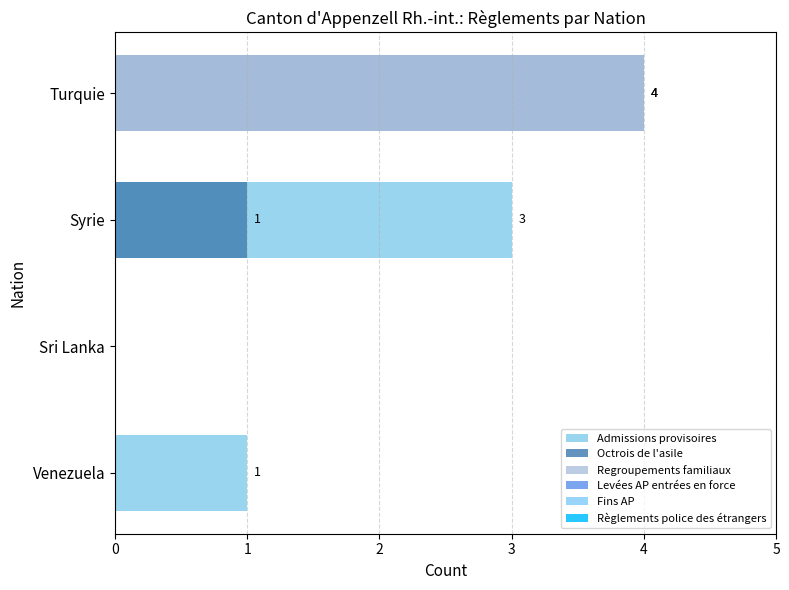

The value of Fins AP at 0 is 0.8. True or false?

False